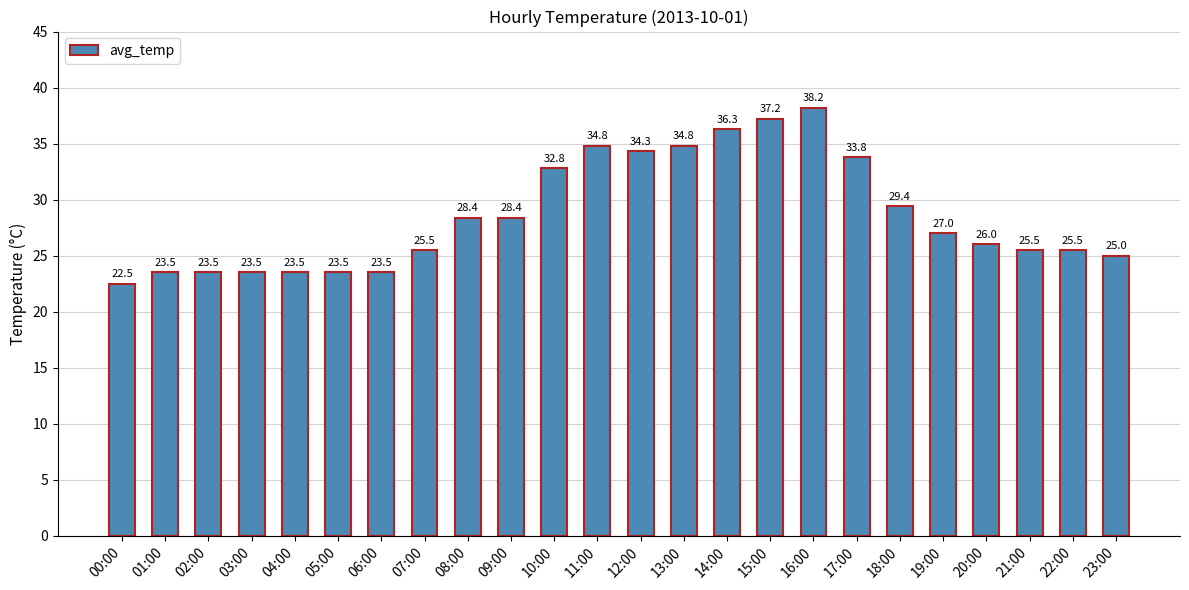

The chart shows a value of 45.1 at 12:00. True or false?

False